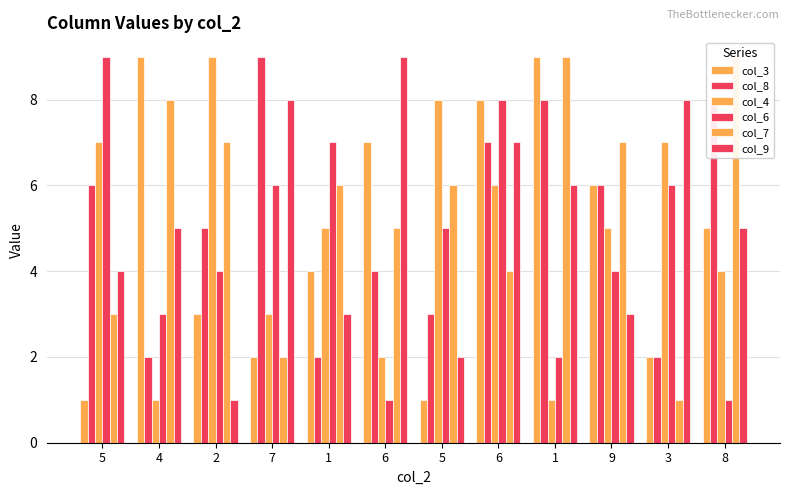

What is the value of the col_6 bar at the 1st from the left?

9